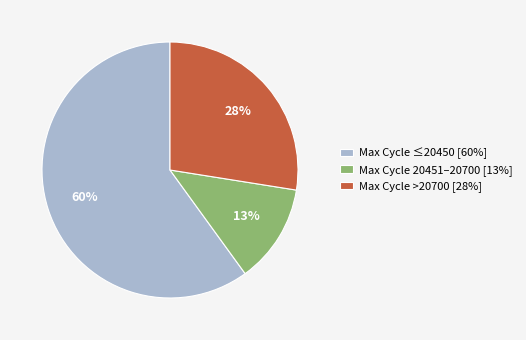

Which category has the biggest portion of the pie?

Max Cycle ≤20450 [60%]